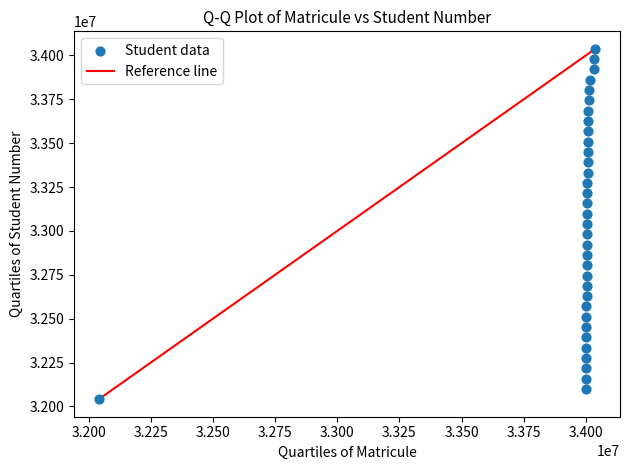

What is the range of Y values (max minus min)?

1996607.0